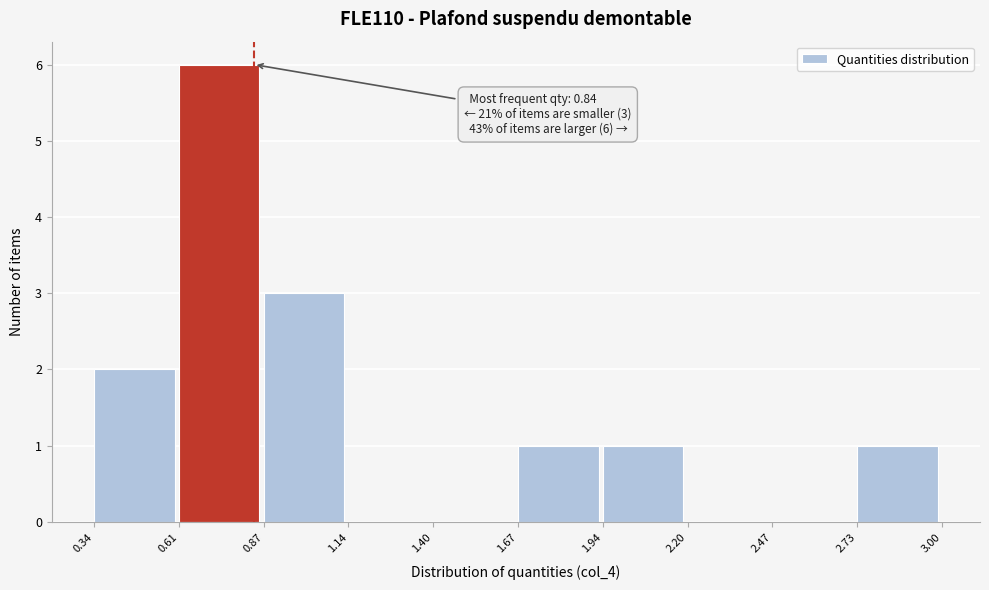

Over which range of the x-axis is the bar tallest?

0.61 to 0.87